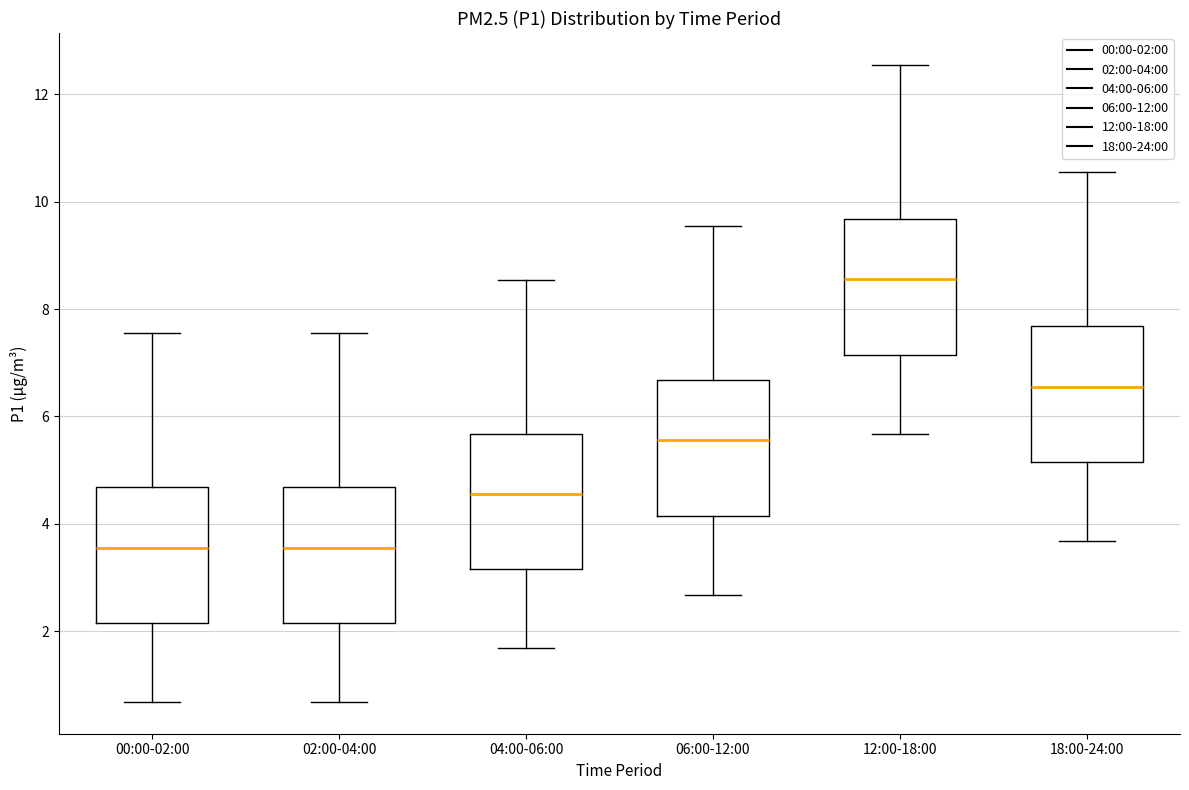

Reading left to right, read every box against the y-axis: the position of its median line, the range the box covers, and the ends of its whiskers. The values are not printed on the chart, so give them approximately, as read against the axis.

00:00-02:00: median 3.6, box 2.2 to 4.6, whiskers 0.6 to 7.6
02:00-04:00: median 3.6, box 2.2 to 4.6, whiskers 0.6 to 7.6
04:00-06:00: median 4.6, box 3.2 to 5.6, whiskers 1.6 to 8.6
06:00-12:00: median 5.6, box 4.2 to 6.6, whiskers 2.6 to 9.6
12:00-18:00: median 8.6, box 7.2 to 9.6, whiskers 5.6 to 12.6
18:00-24:00: median 6.6, box 5.2 to 7.6, whiskers 3.6 to 10.6